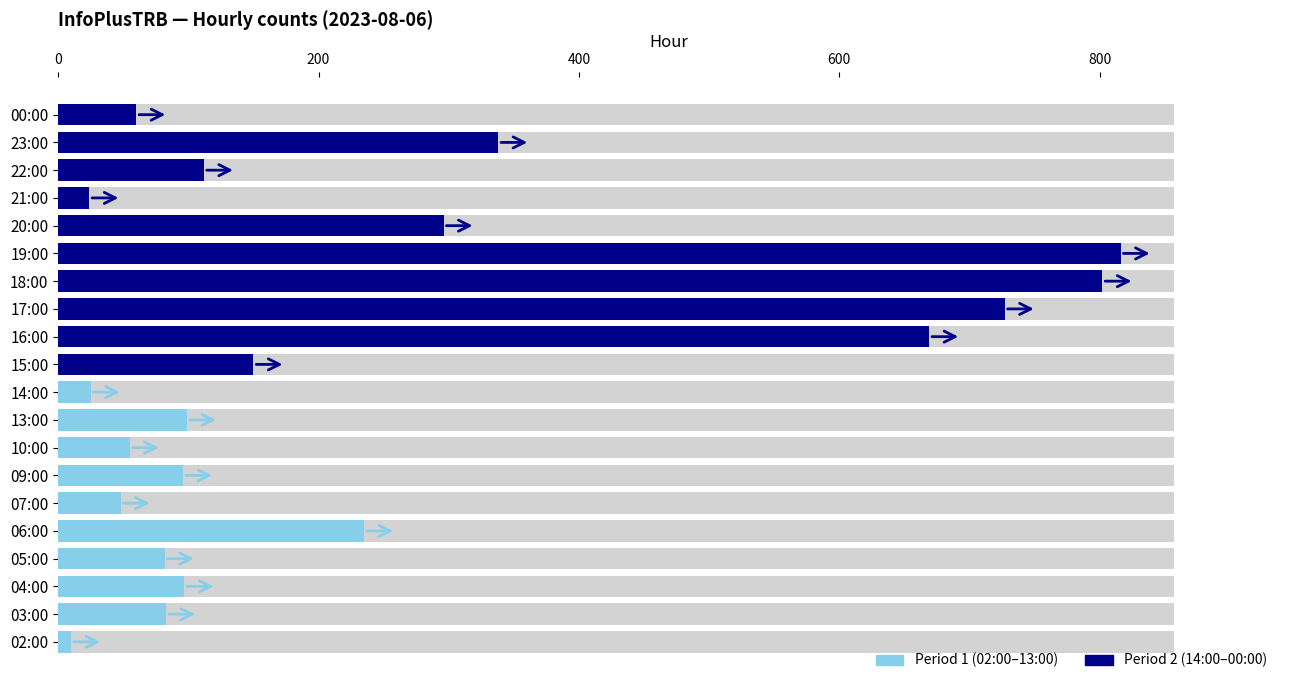

What is the smallest value displayed?

10